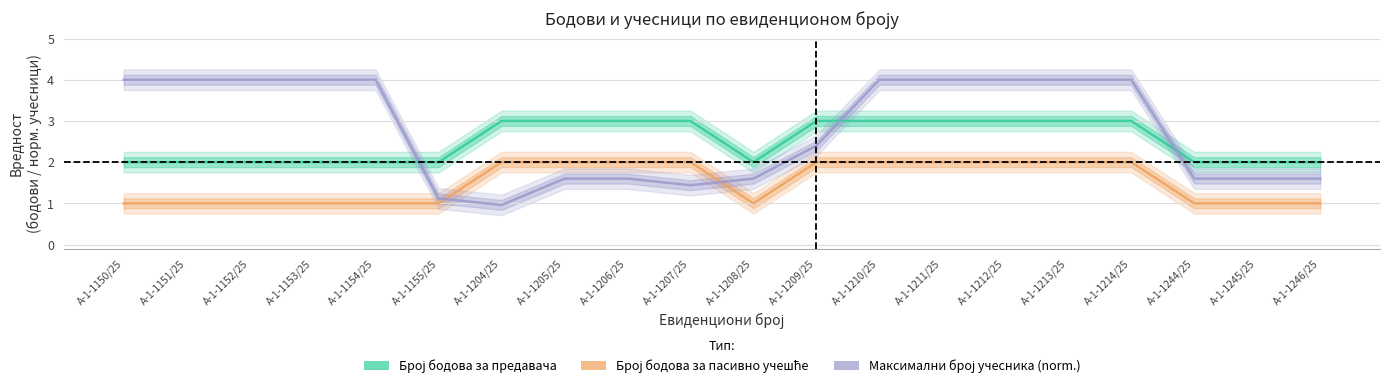

At А-1-1153/25, list the series in order from largest to smallest.

Максимални број учесника (norm.), Број бодова за предавача, Број бодова за пасивно учешће